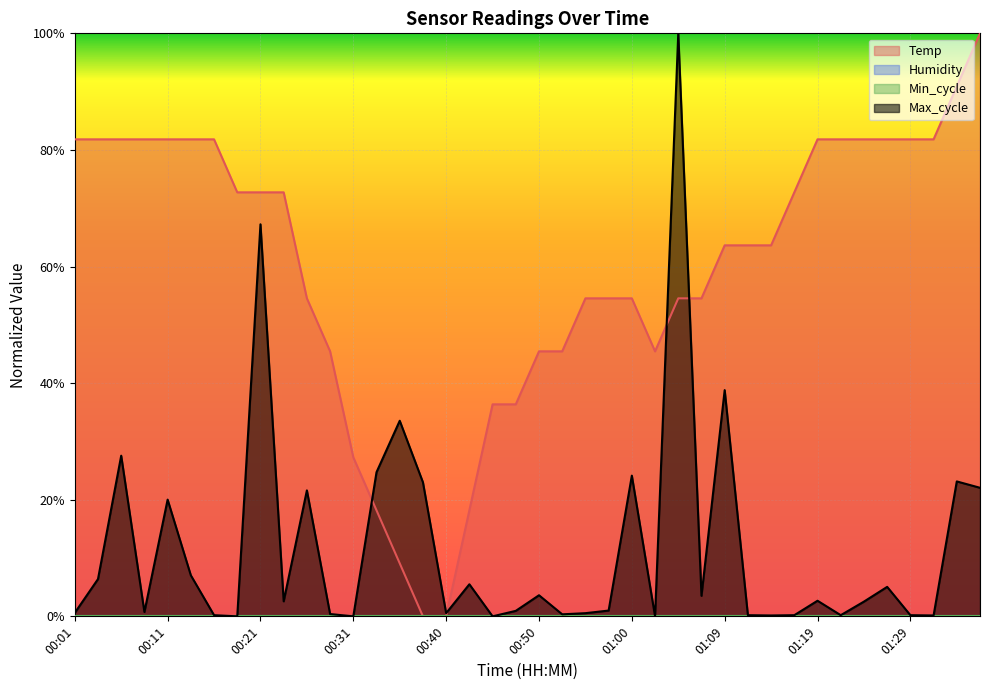

What is the greatest value displayed?

1.0